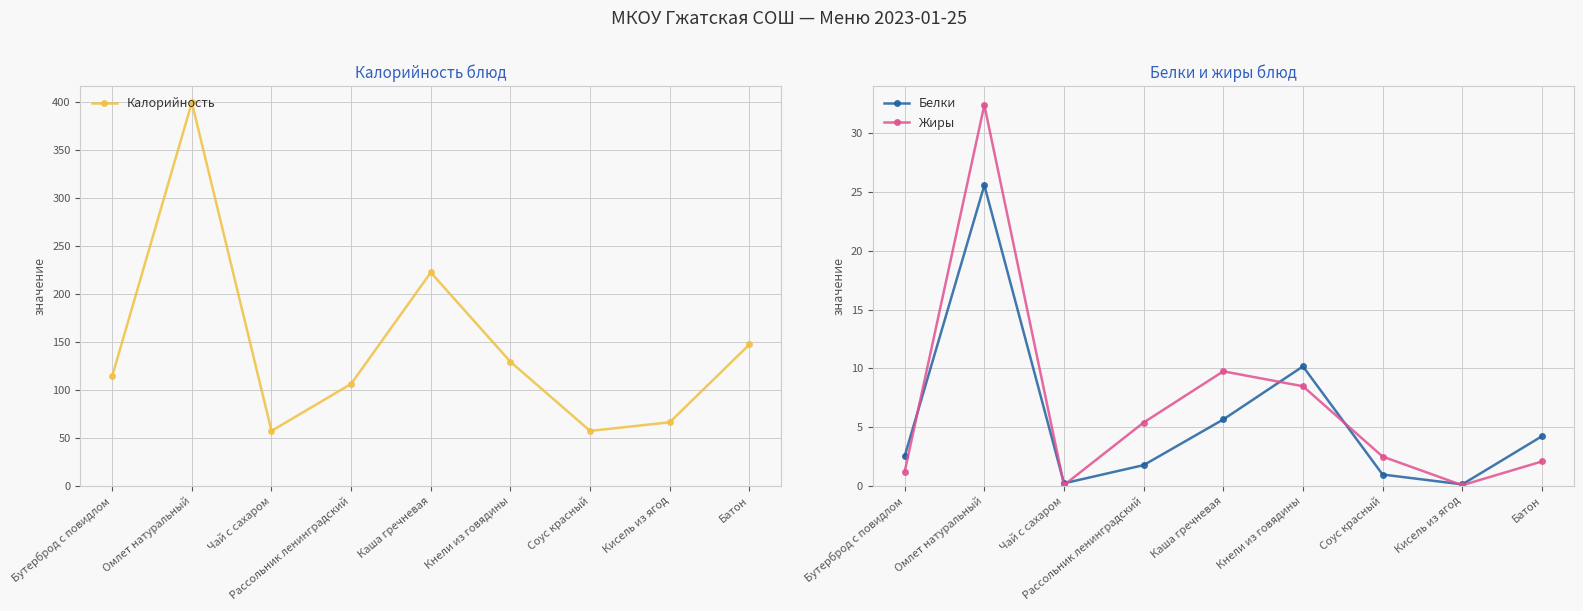

Is the value of Калорийность at Рассольник ленинградский greater than the value of Жиры at Бутерброд с повидлом?

Yes